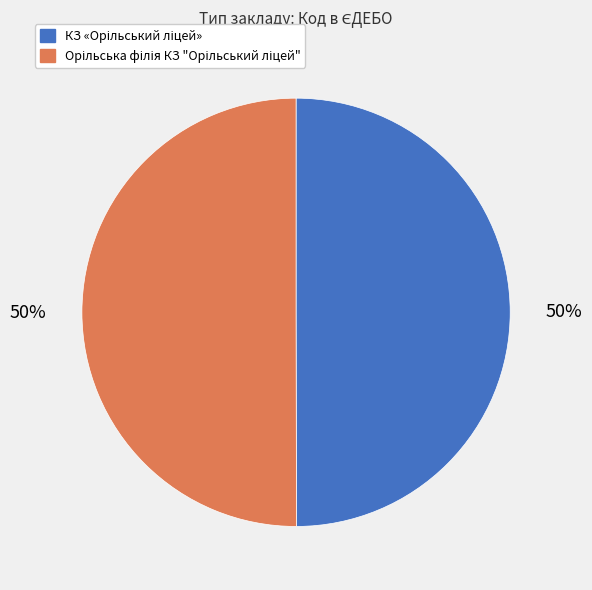

To the nearest percent, what is the average slice percentage?

50%